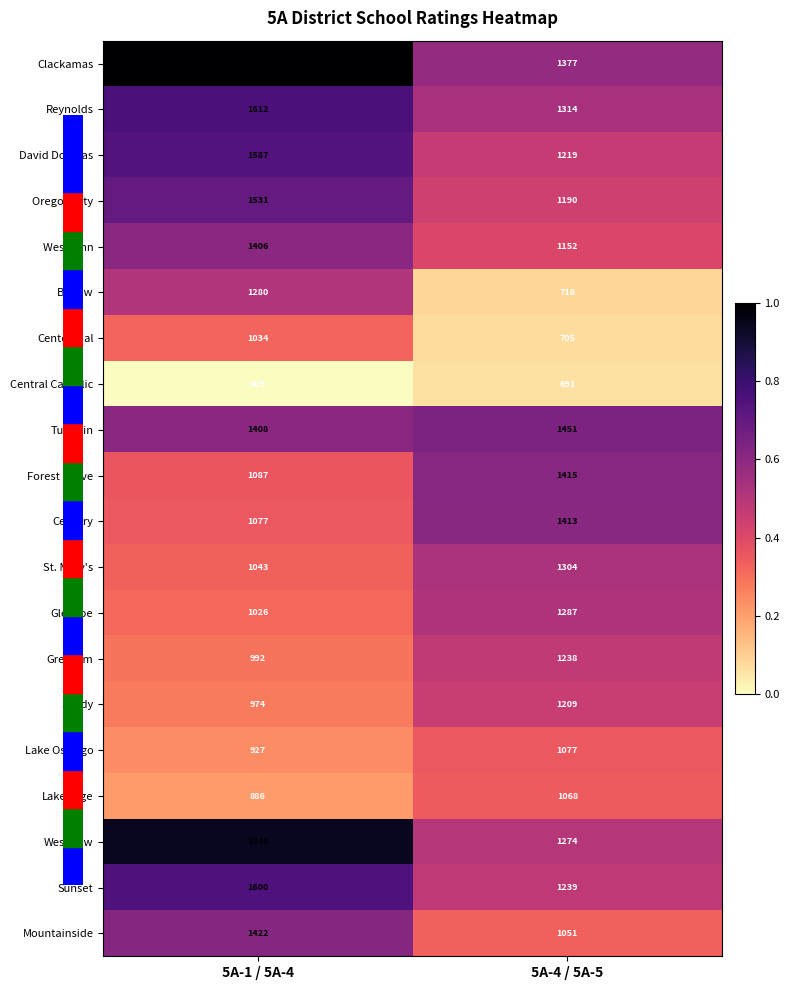

At 5A-4 / 5A-5, list the series in order from largest to smallest.

Tualatin, Forest Grove, Century, Clackamas, Reynolds, St. Mary's, Glencoe, Westview, Sunset, Gresham, David Douglas, Sandy, Oregon City, West Linn, Lake Oswego, Lakeridge, Mountainside, Barlow, Centennial, Central Catholic